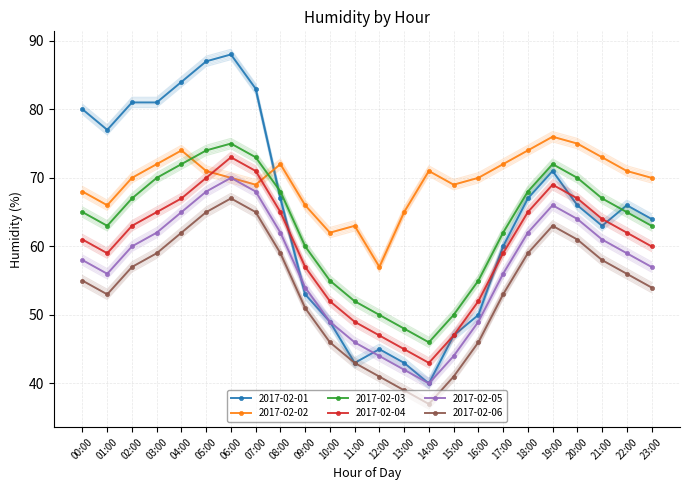

True or false: 2017-02-05 and 2017-02-04 cross at least once.

False